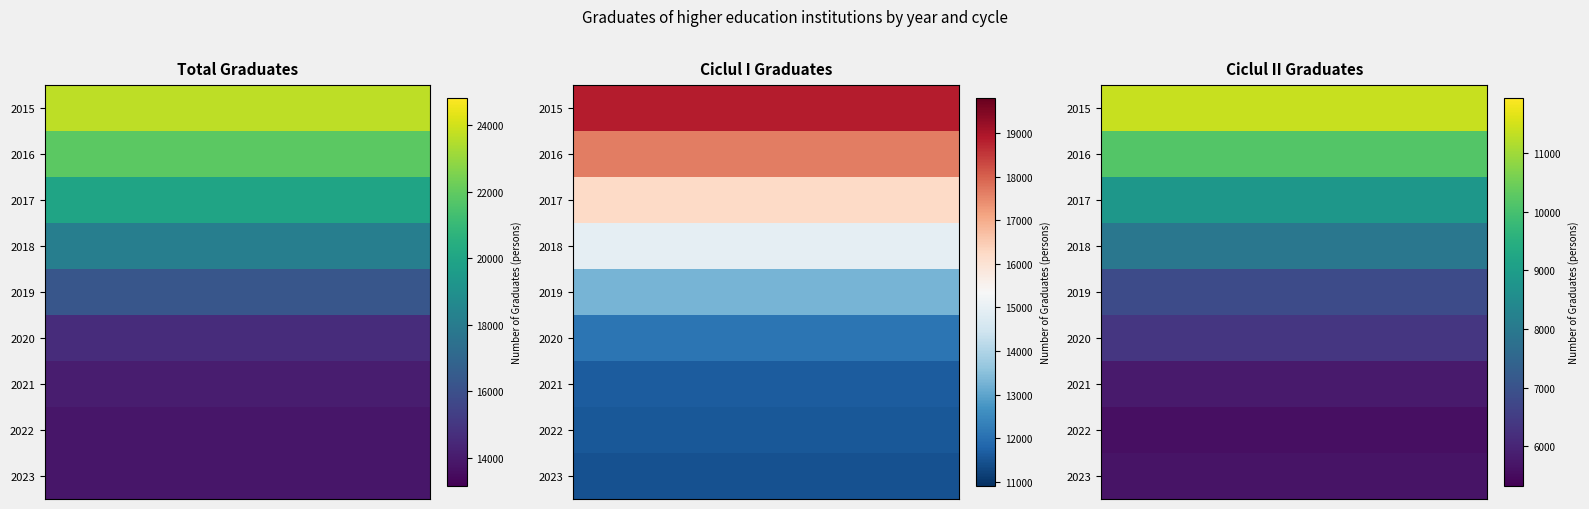

What is the average value of the 2015 series?

17957